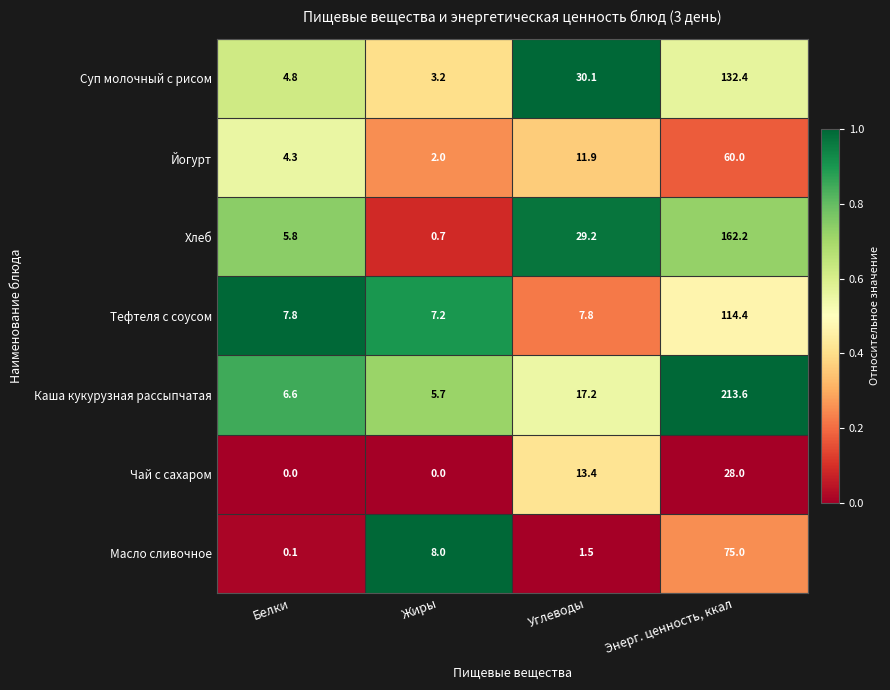

The Йогурт series shows 6.6 at Углеводы. True or false?

False